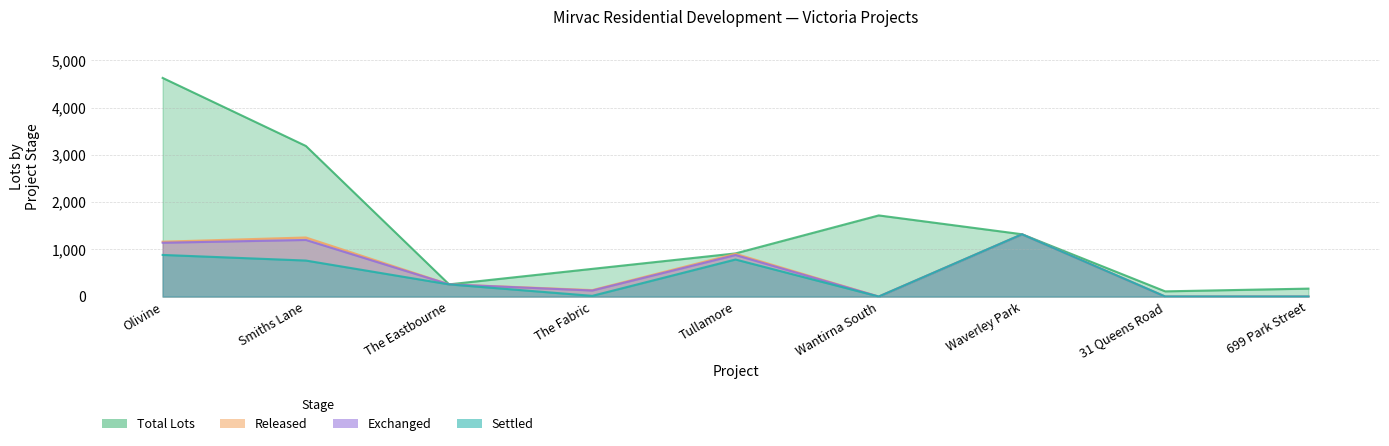

True or false: Released and Total Lots cross at least once.

False